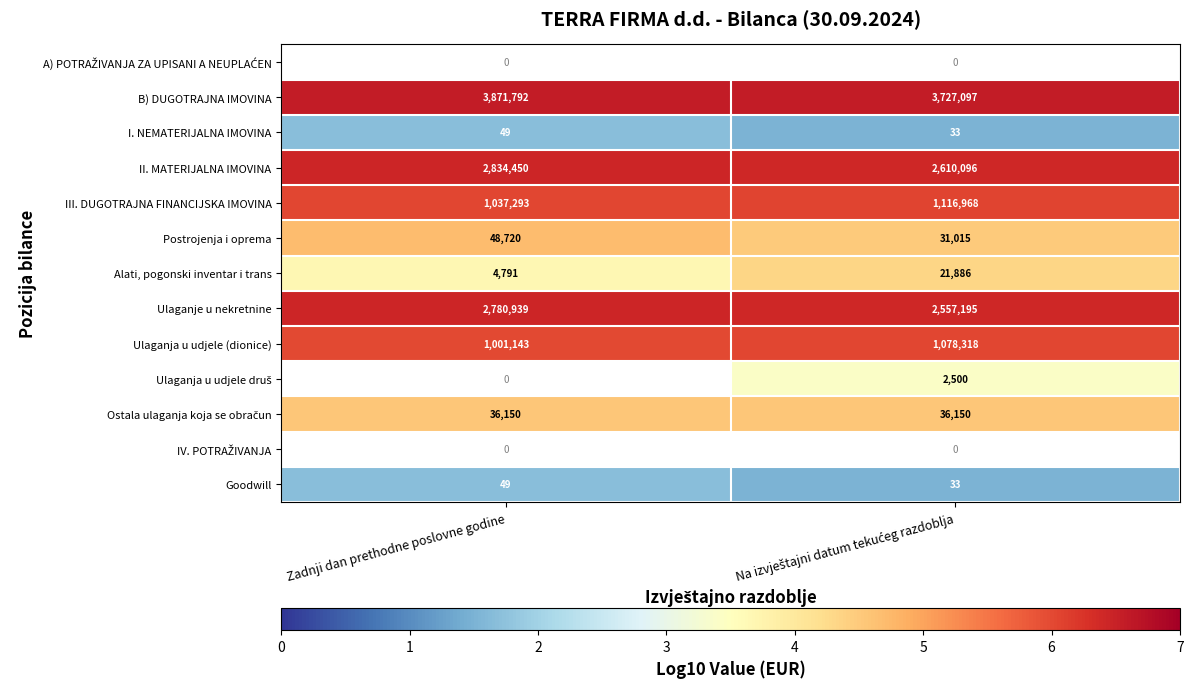

What is the sum of all III. DUGOTRAJNA FINANCIJSKA IMOVINA values?

2154261